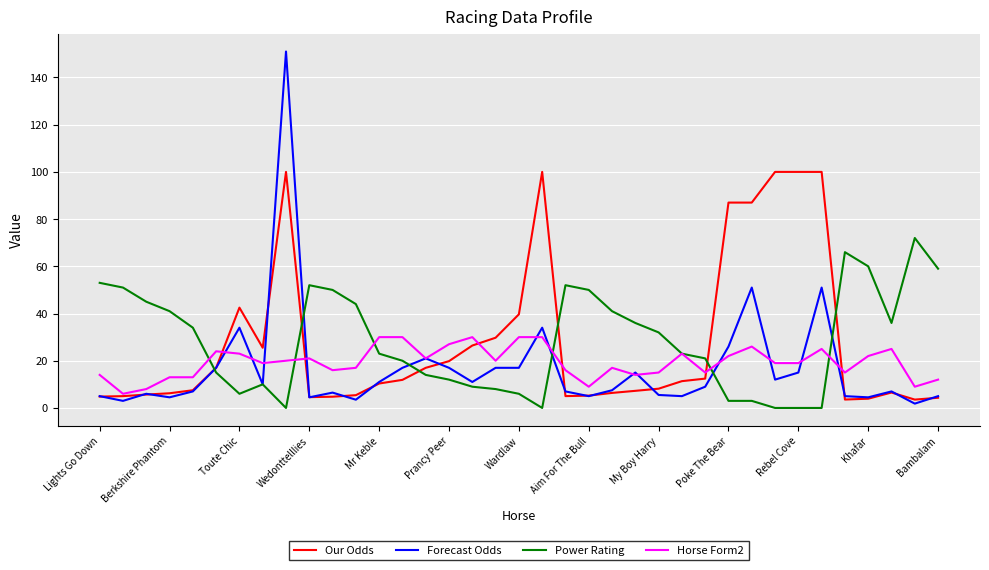

List the series in order of their peak value, lowest first.

Horse Form2, Power Rating, Our Odds, Forecast Odds